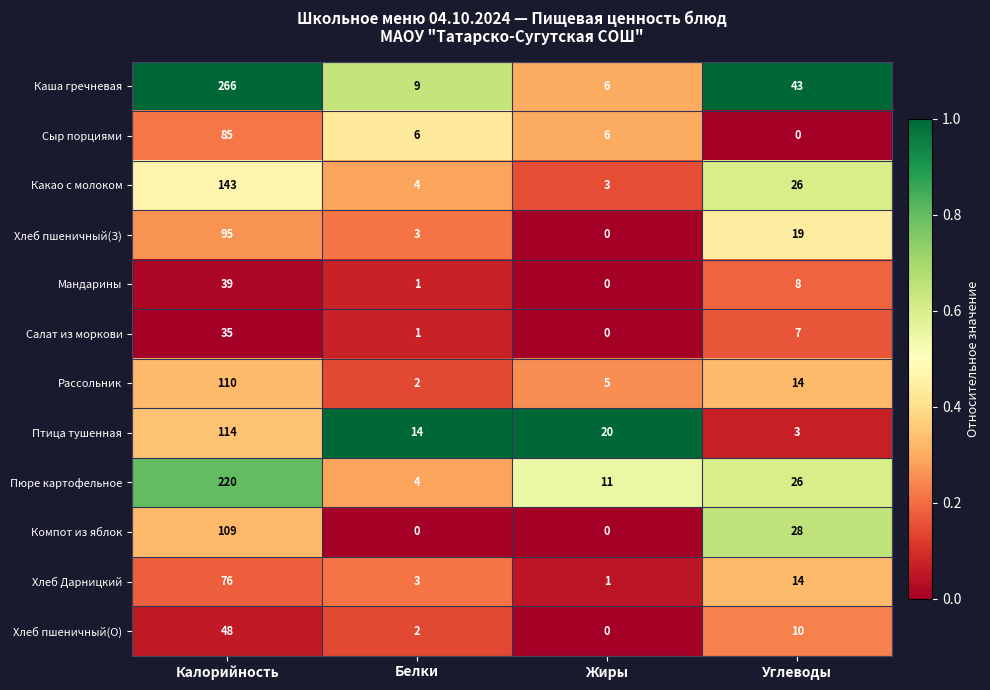

What is the difference between the Хлеб пшеничный(О) values at Углеводы and Белки?

8